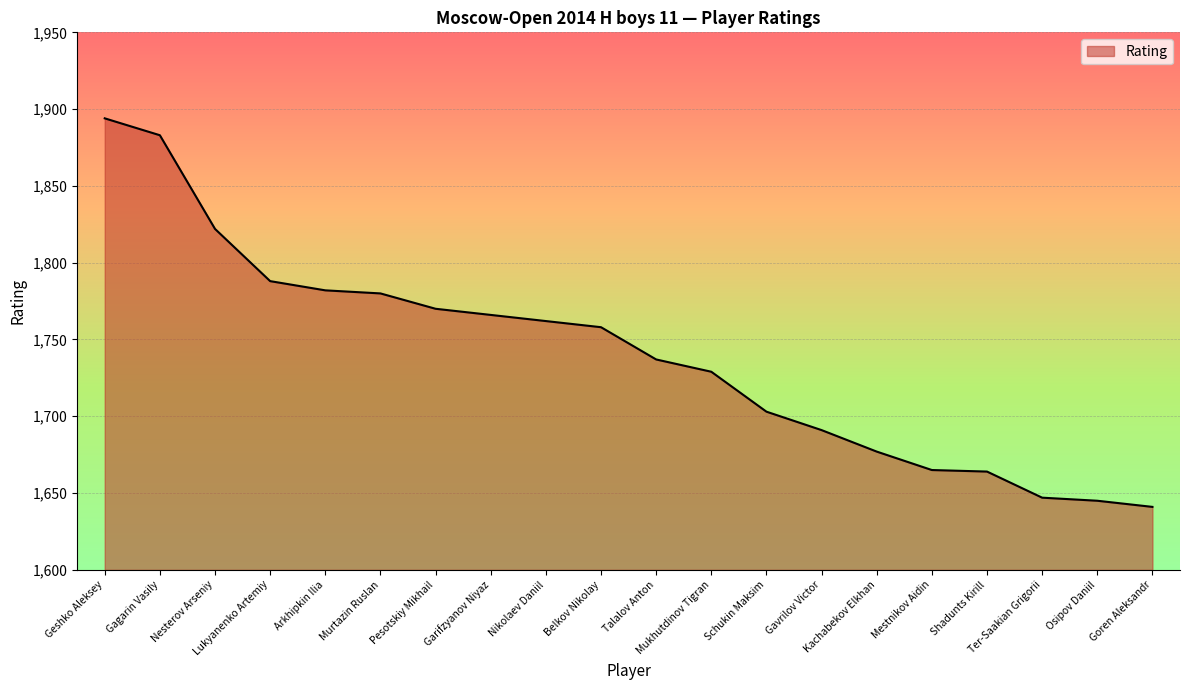

What is the difference between the maximum and minimum values?

253